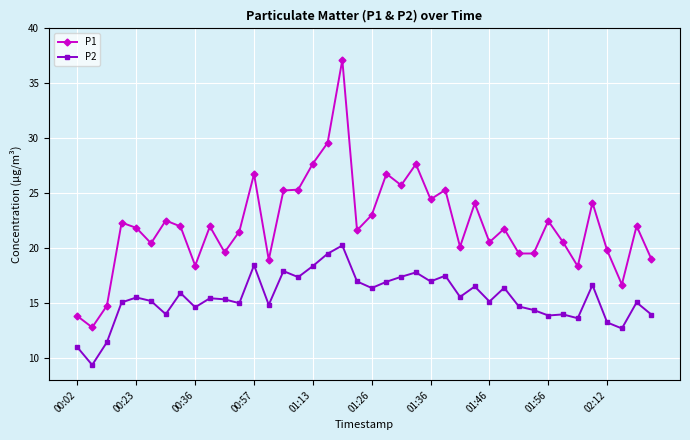

What is the difference between the second highest and minimum values in the P2 series?

10.1